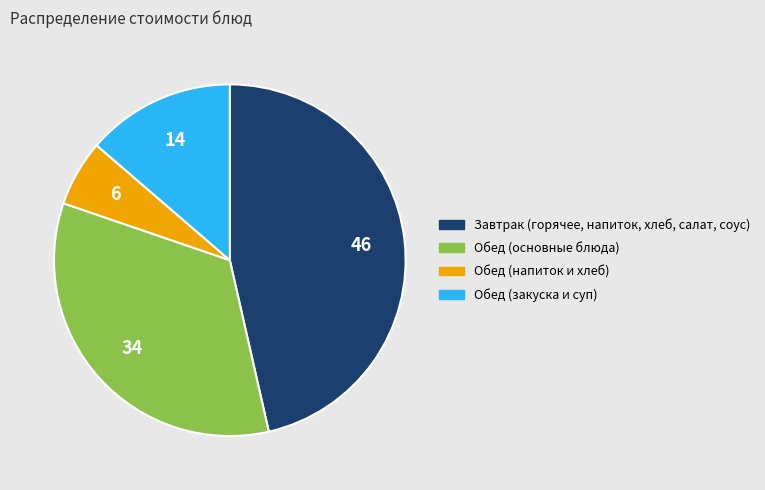

Does any single category account for the majority?

No